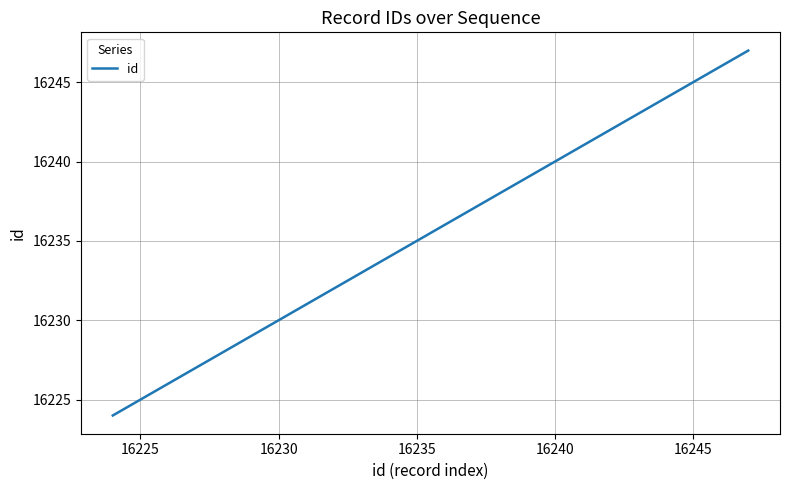

What is the greatest value displayed?

16247